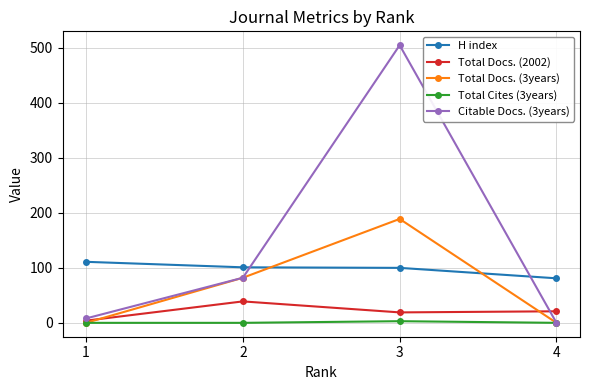

What is the highest value of the Total Docs. (3years) series?

189